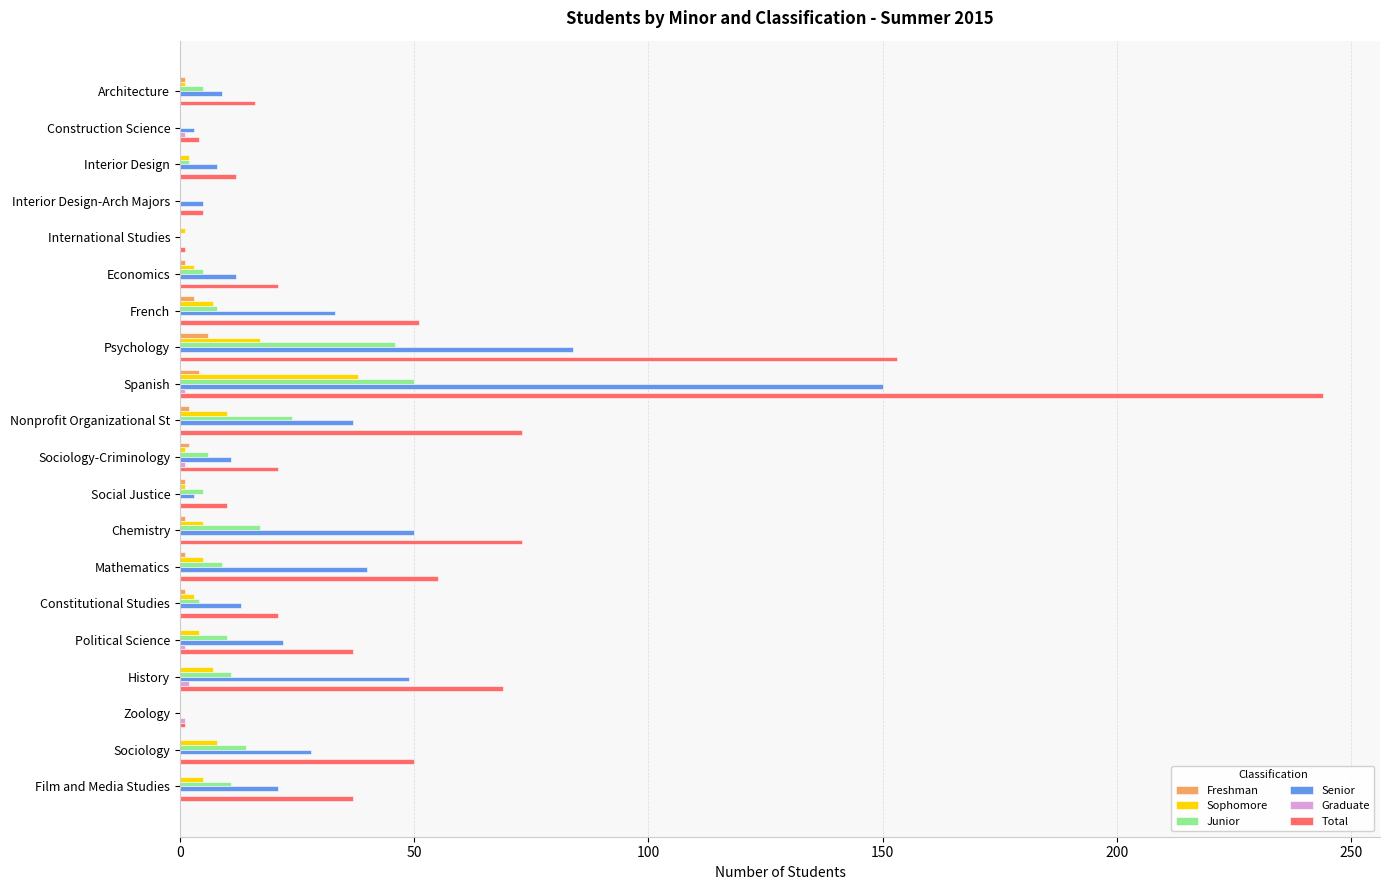

Which series has the largest total across all categories?

Total